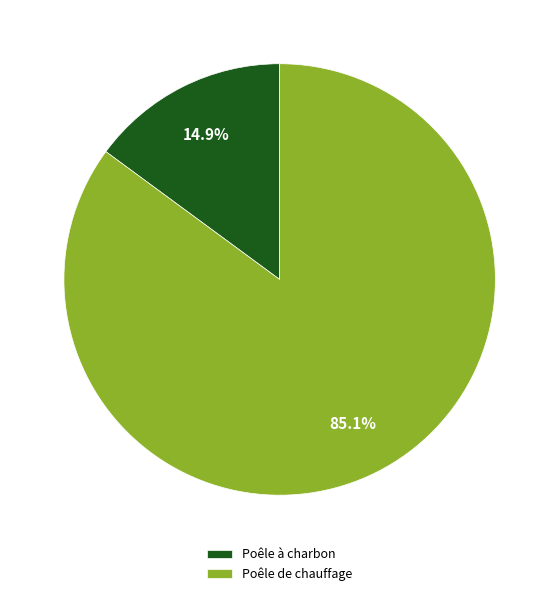

What is the ratio of the value at Poêle de chauffage to the value at Poêle à charbon?

5.7